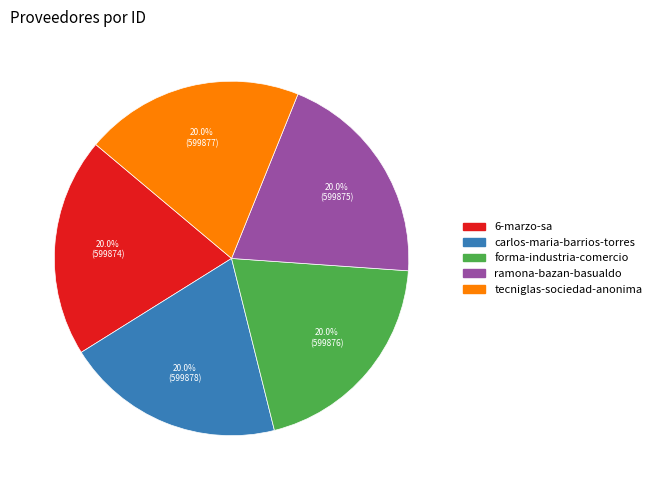

Is it true that ramona-bazan-basualdo is 14% of the pie?

False